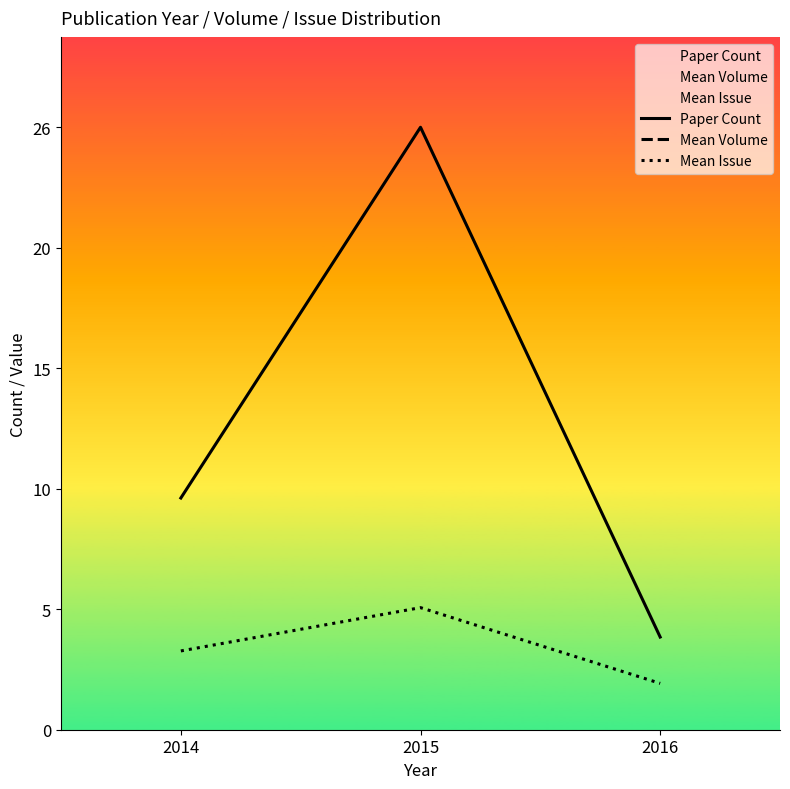

List the series in order of their peak value, lowest first.

Mean Issue, Paper Count, Mean Volume